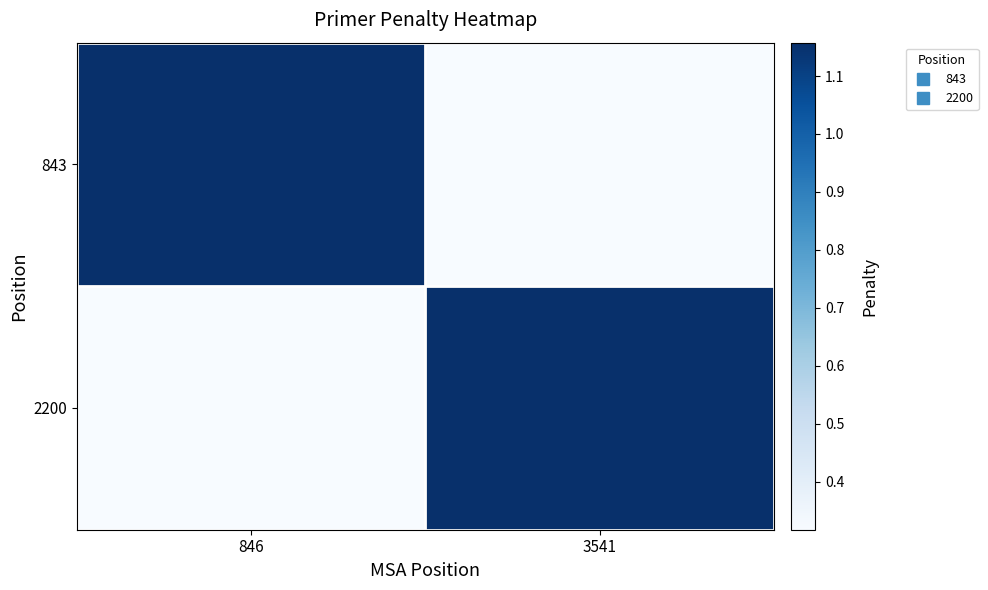

Between 846 and 3541, which is larger?

846